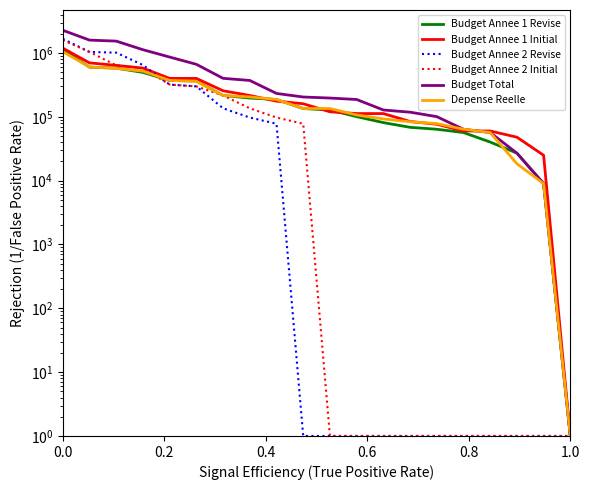

What are all the series names shown in the legend?

Budget Annee 1 Revise, Budget Annee 1 Initial, Budget Annee 2 Revise, Budget Annee 2 Initial, Budget Total, Depense Reelle